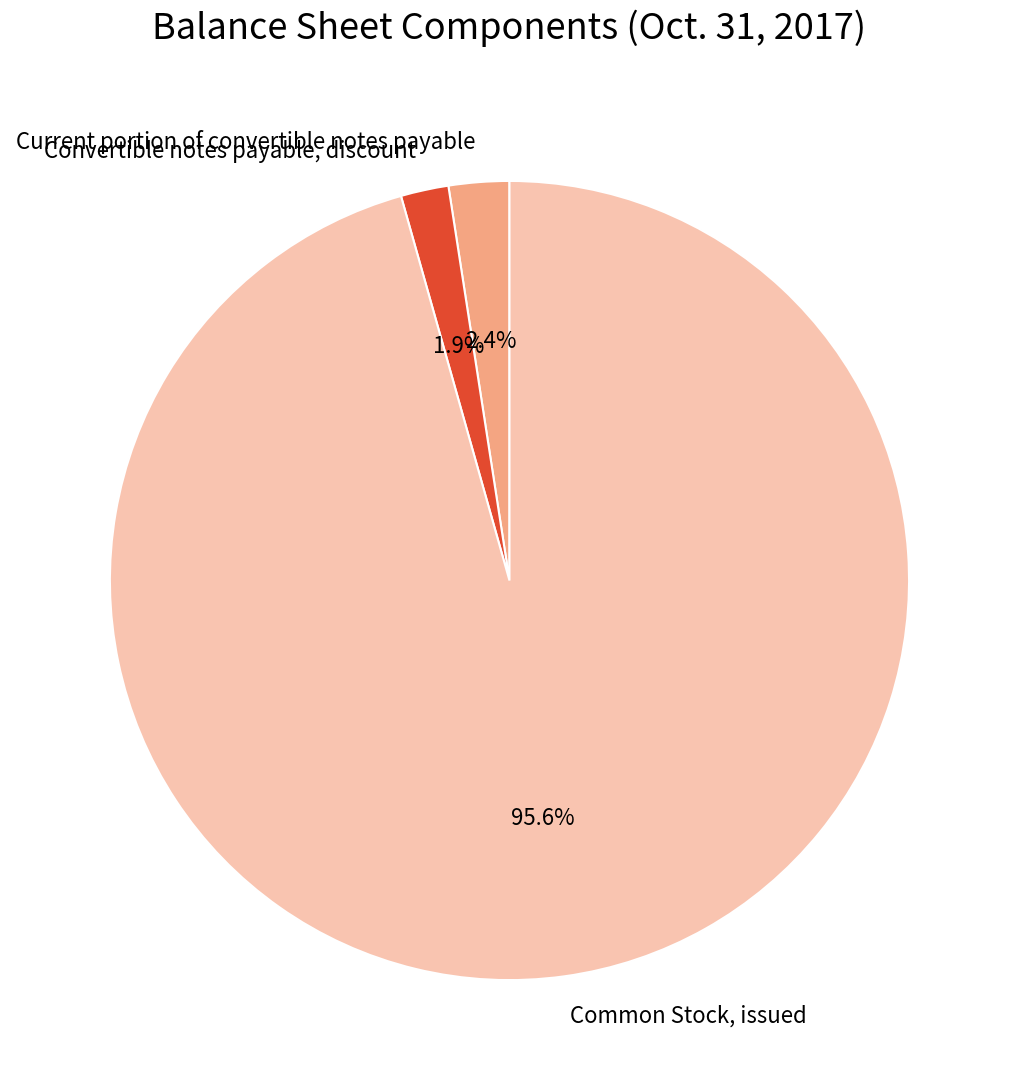

Does Current portion of convertible notes payable account for over 50% of the chart?

No